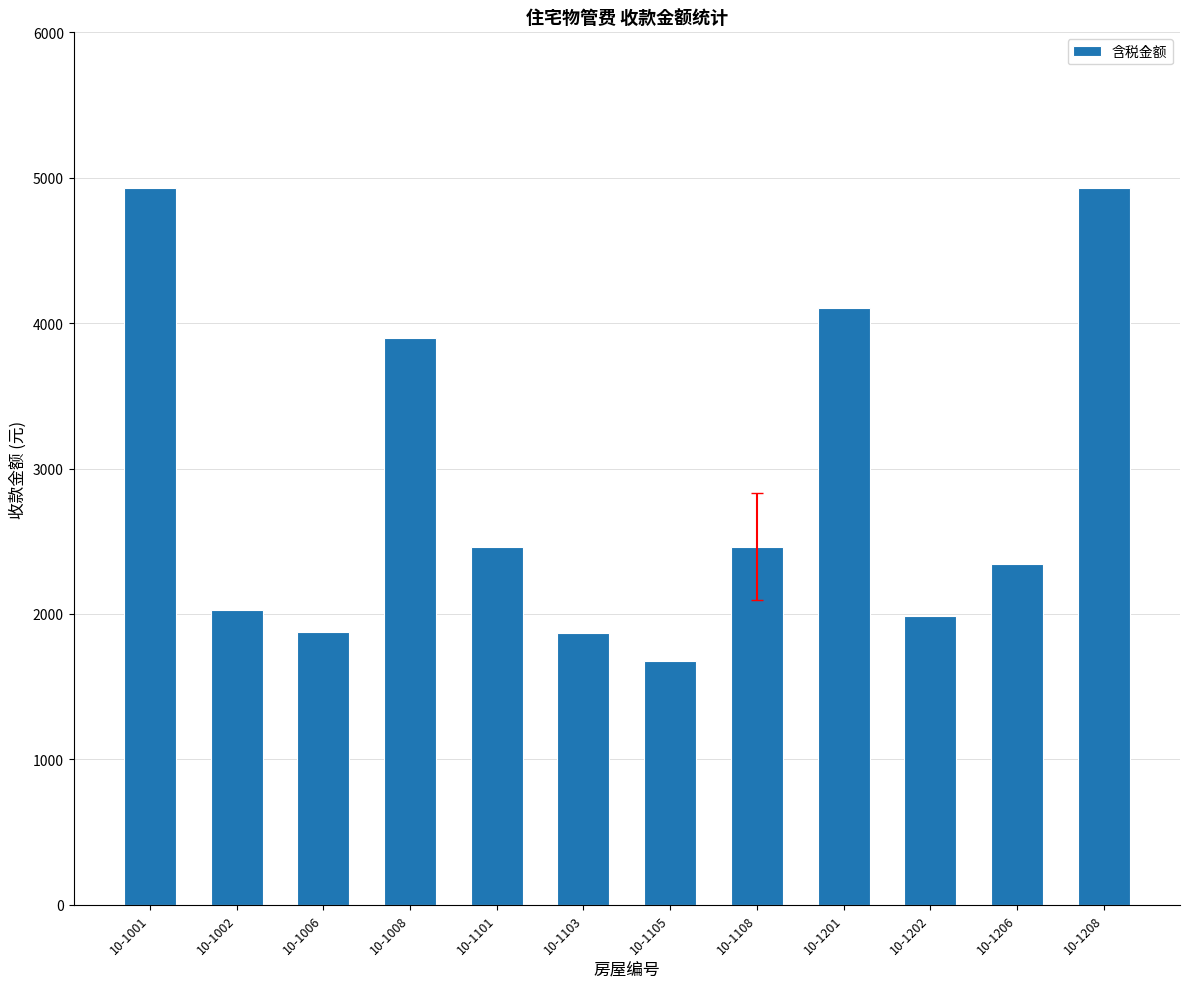

What is the change in value from 10-1008 to 10-1201?

+205.3